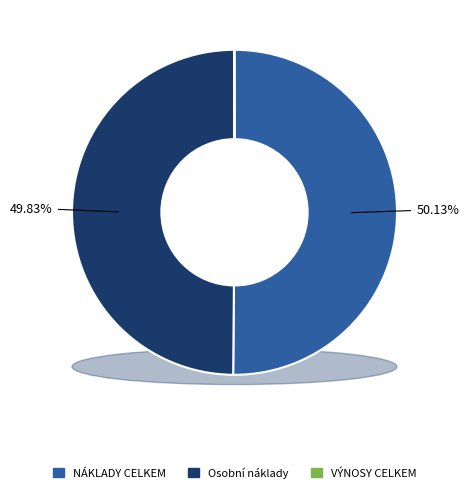

Which category accounts for the majority?

NÁKLADY CELKEM